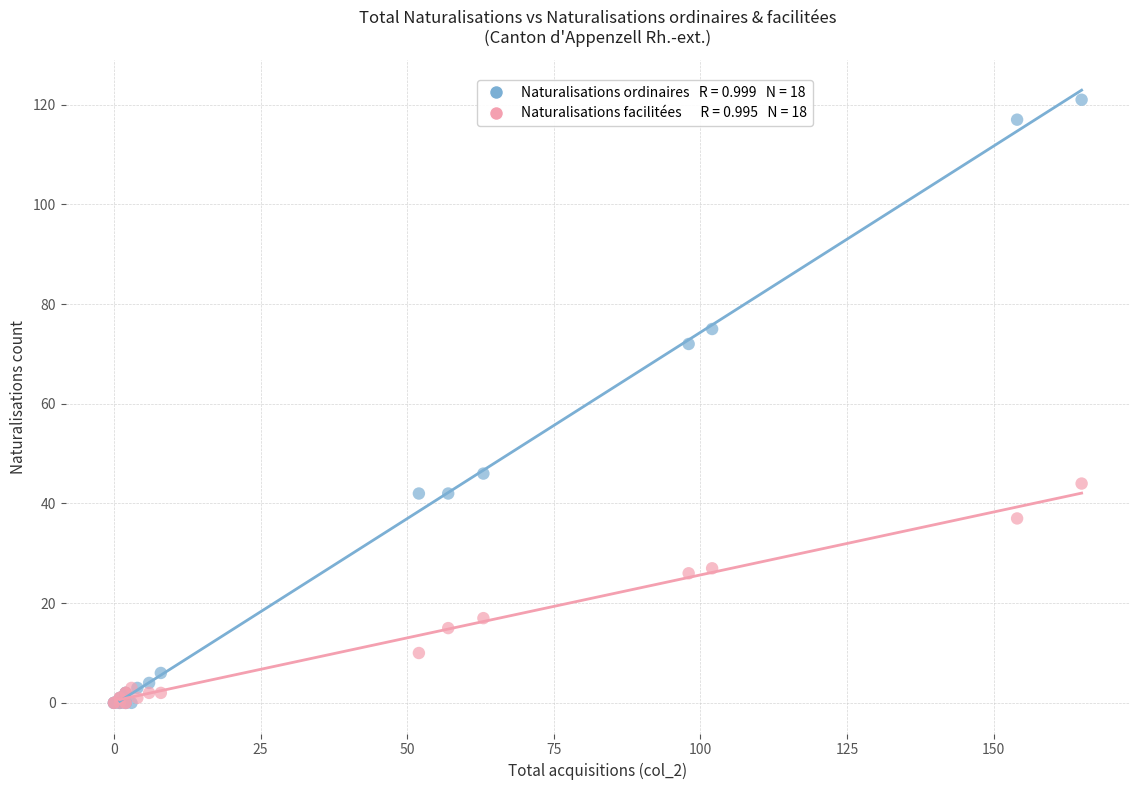

Across all series, what Y value is closest to 60?

72